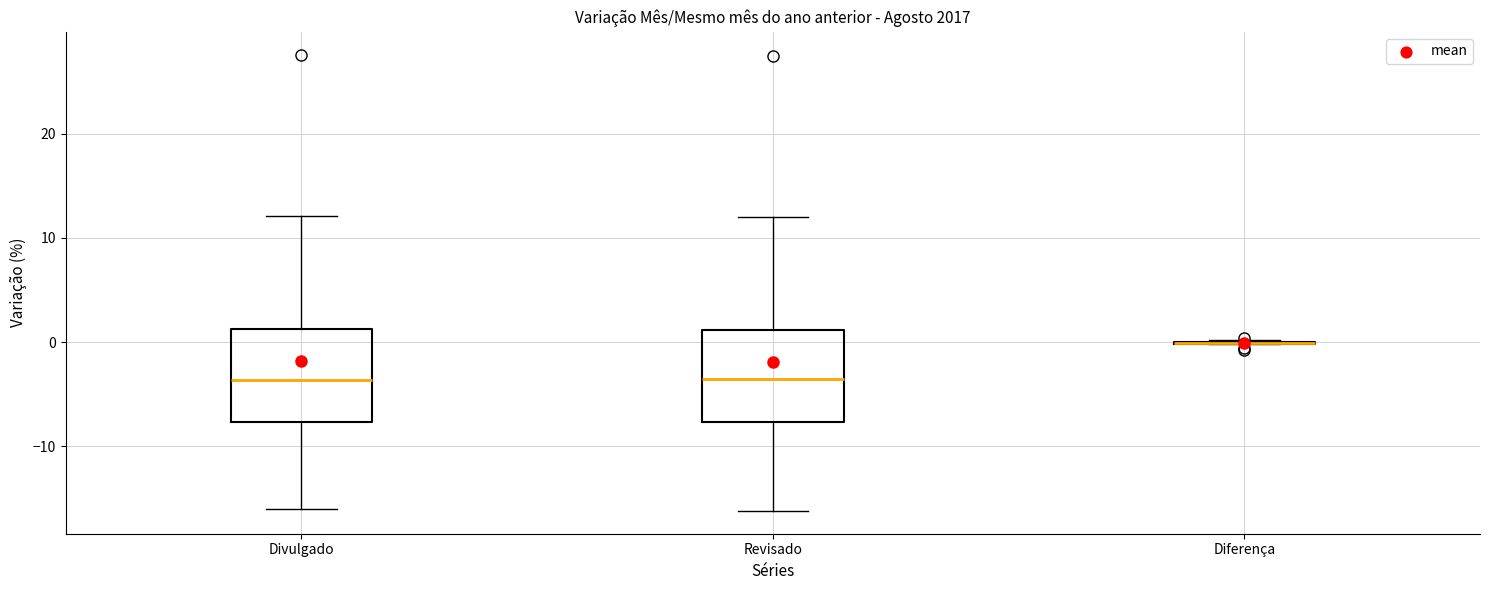

Reading left to right, transcribe this box plot: for each box, give where its median line is, the range the box spans, and where its two whiskers end, as read against the y-axis. The values are not printed on the chart, so give them approximately, as read against the axis.

Divulgado: median -4, box -8 to 1, whiskers -16 to 12
Revisado: median -4, box -8 to 1, whiskers -16 to 12
Diferença: box collapsed to a line at 0, whiskers 0 to 0